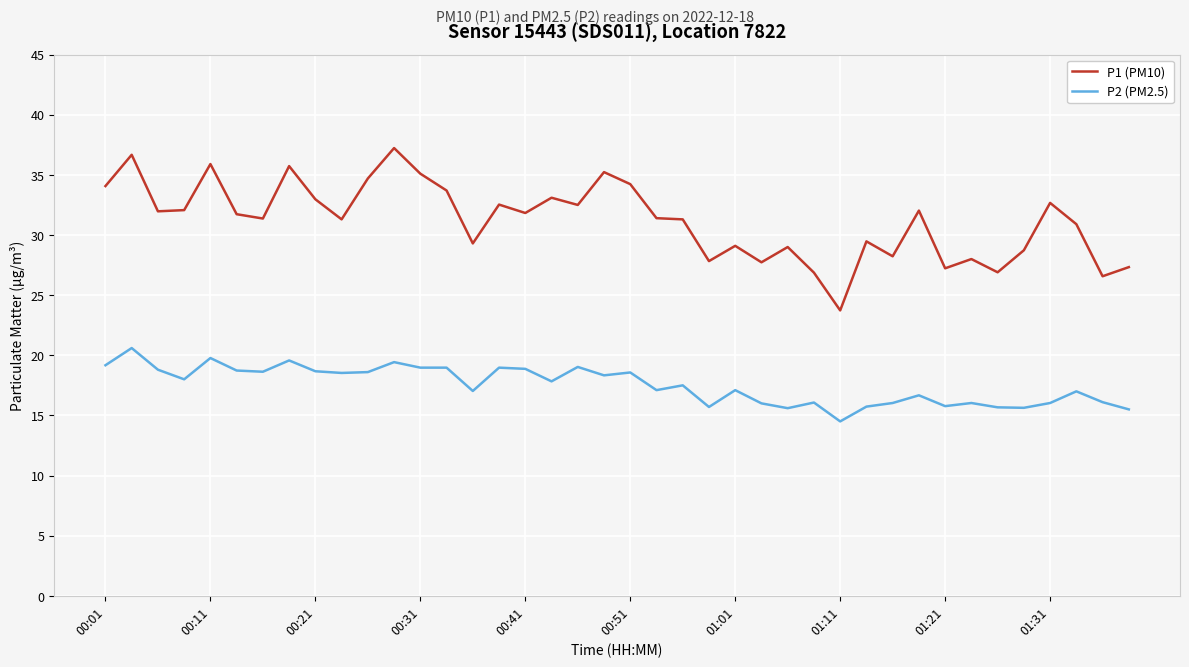

What is the difference between the maximum and minimum values in the P2 (PM2.5) series?

6.1